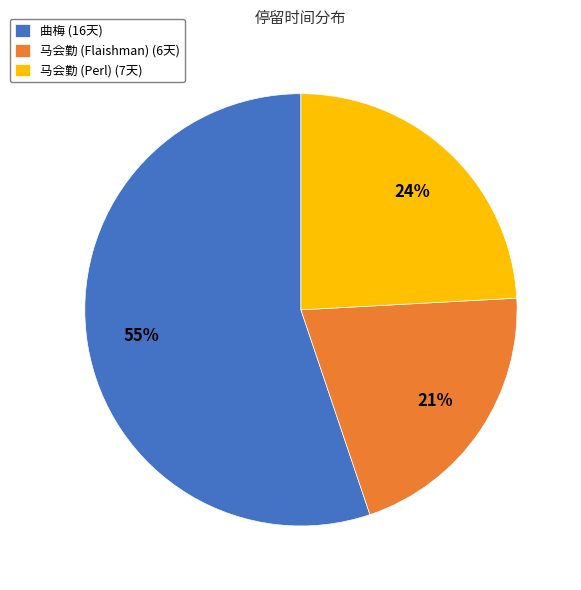

Is there a majority slice in this chart?

Yes